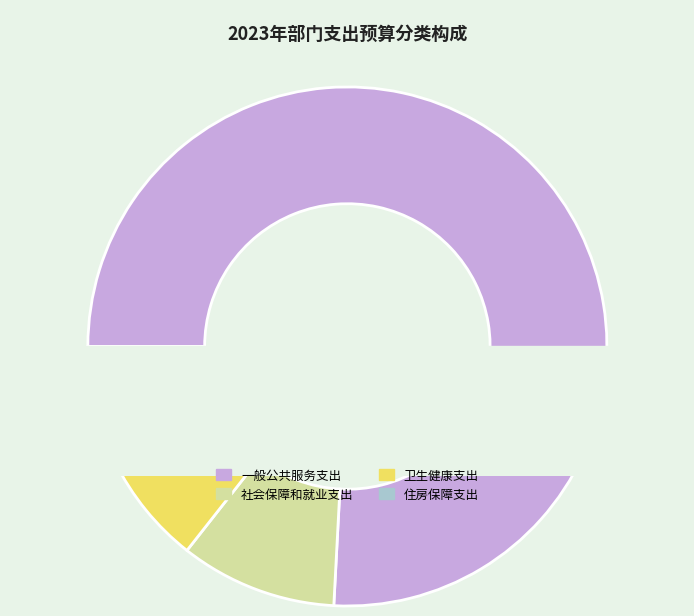

To the nearest percent, what is the difference between the 一般公共服务支出 and 住房保障支出 slice percentages?

69%